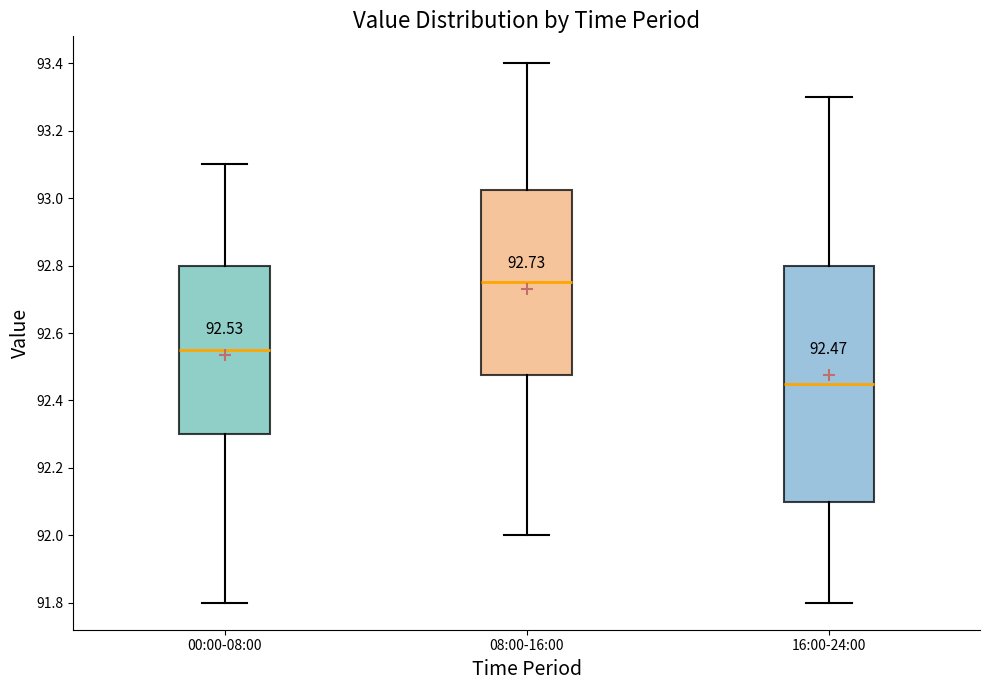

Which box has the highest median line?

08:00-16:00